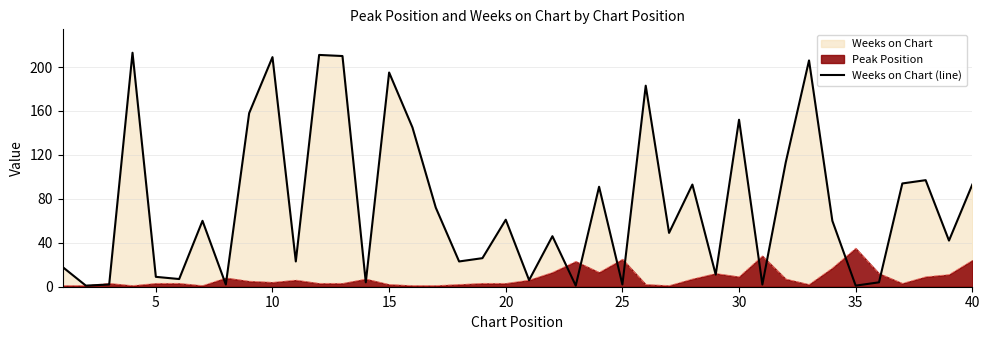

Which series has the largest range (max minus min)?

Weeks on Chart (line)